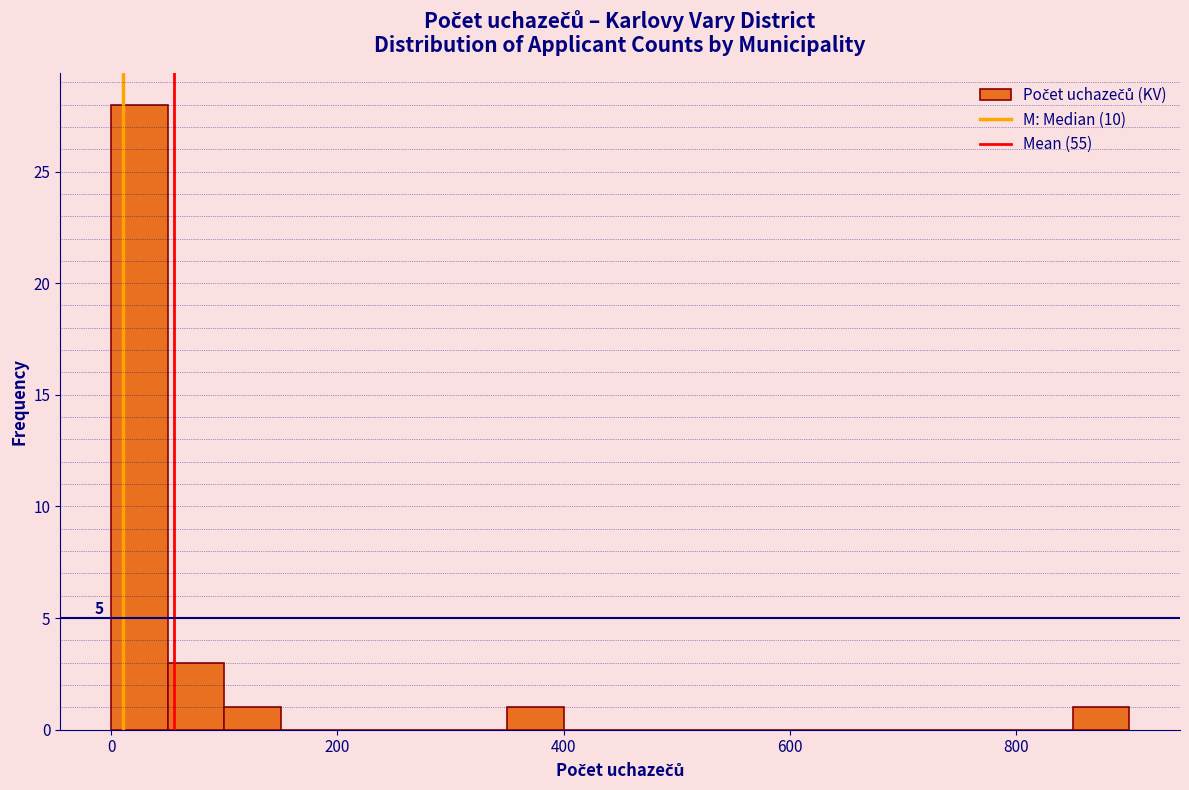

Read against the x-axis, roughly where is the centre of the tallest bar?

20